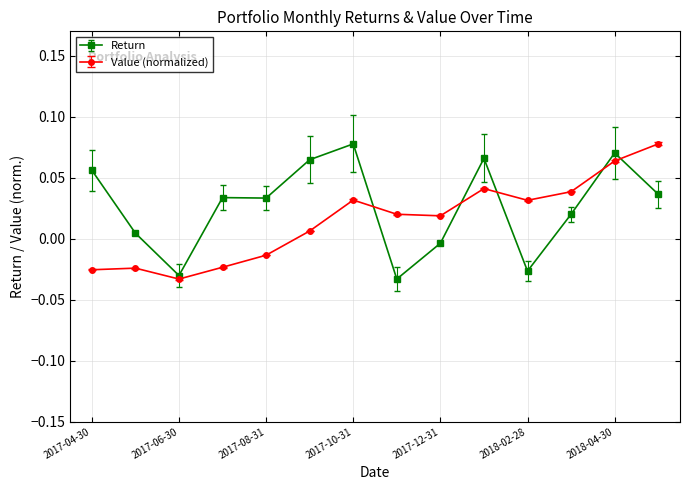

Rank the series by their average value, from highest to lowest.

Return, Value (normalized)